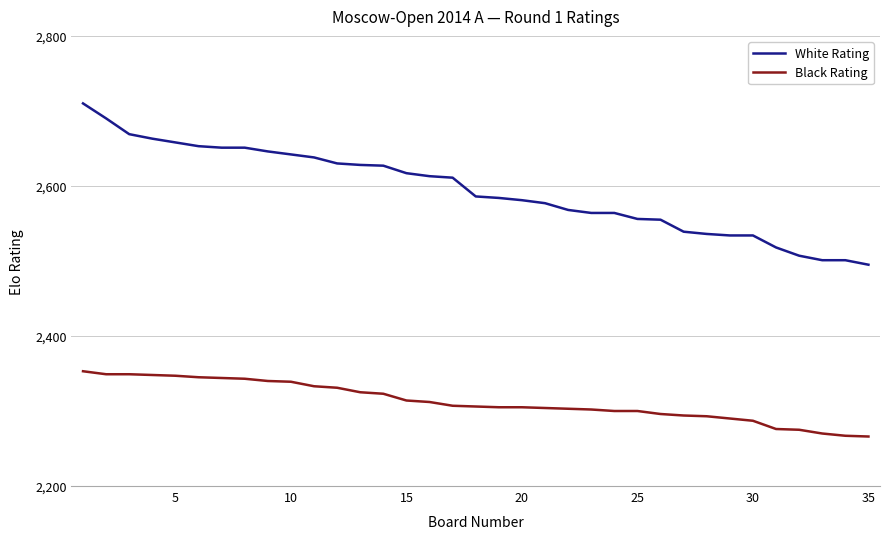

What is the minimum value shown in the chart?

2266